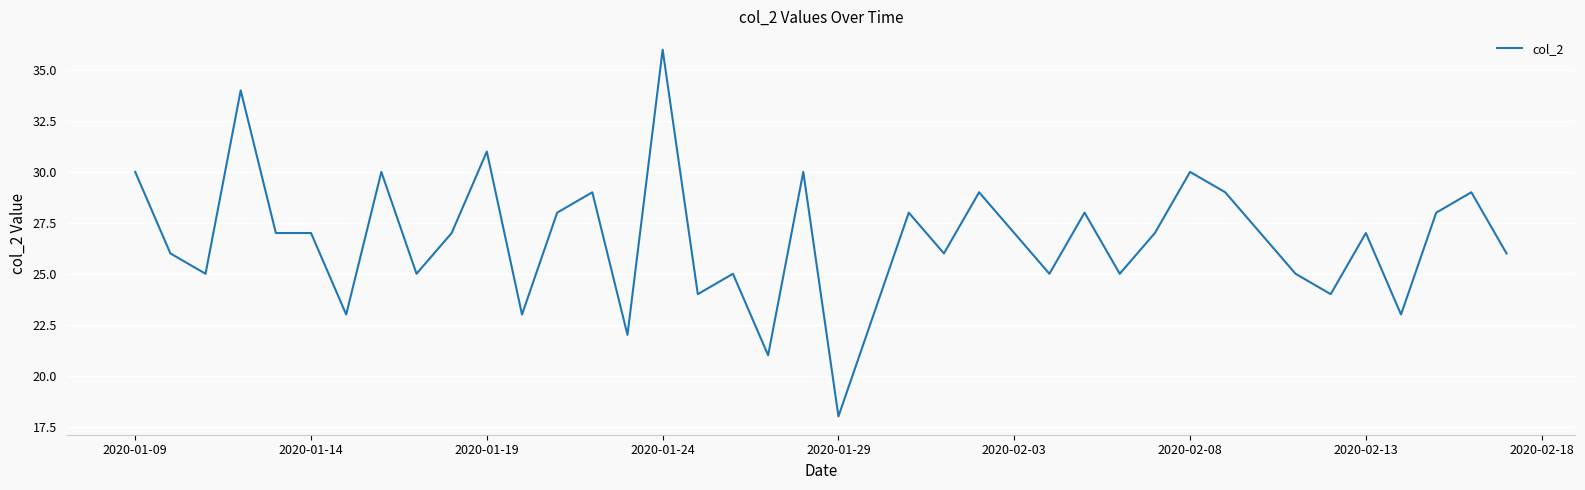

What is the minimum value shown in the chart?

18